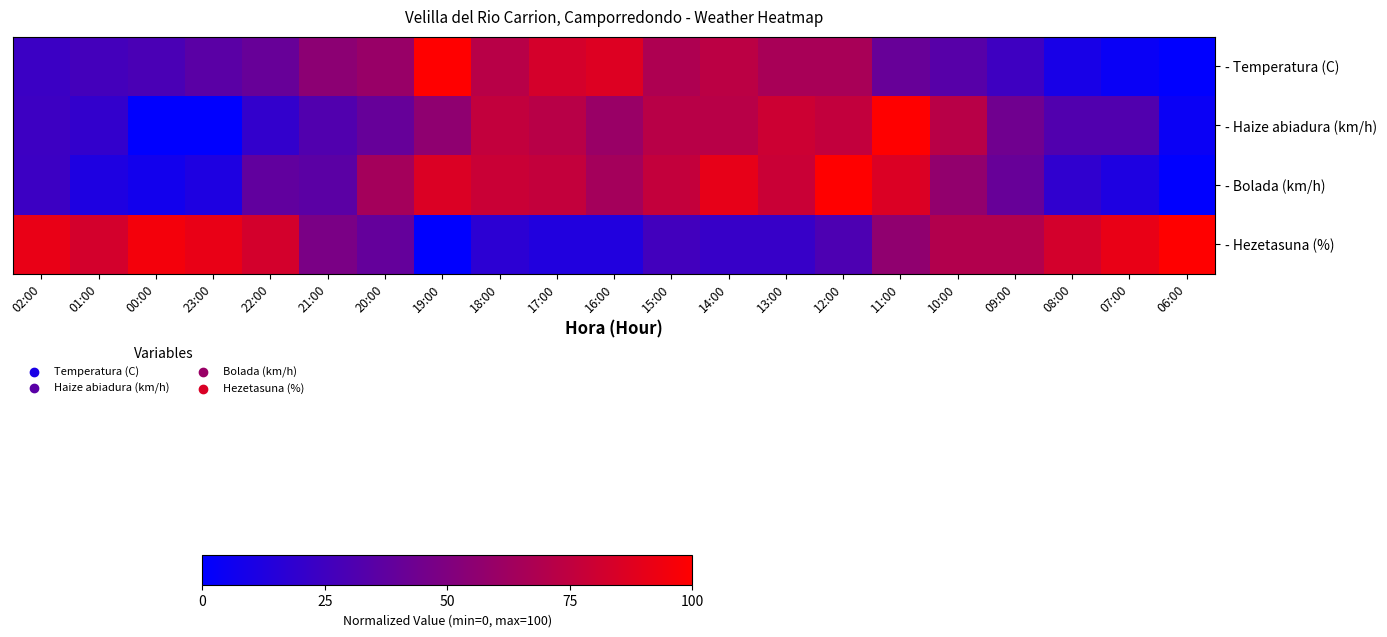

At which category is the sum across all series the highest?

11:00